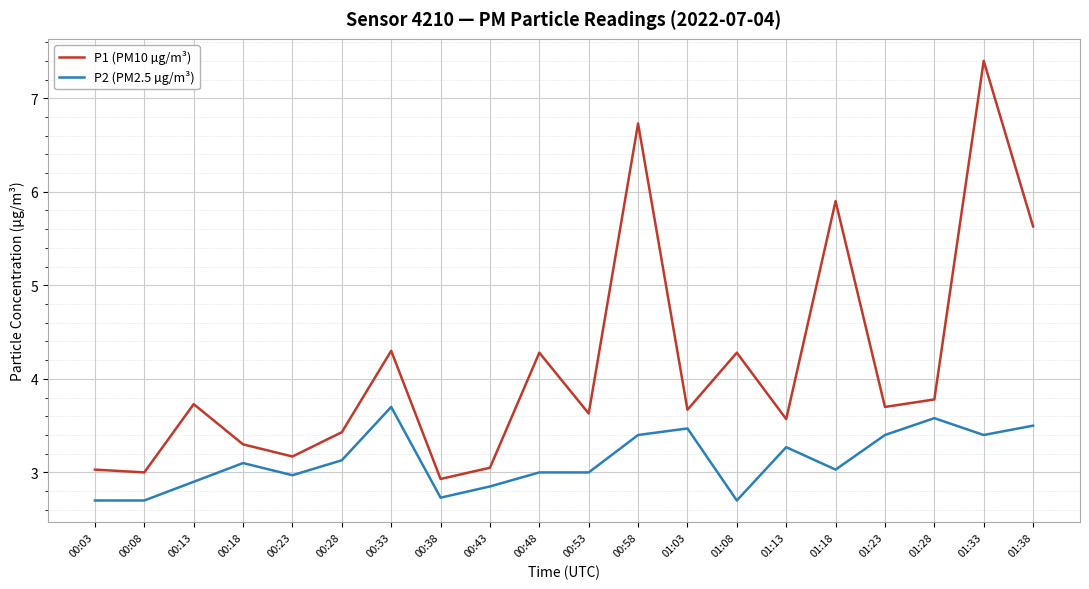

What position from the left is 01:18?

16